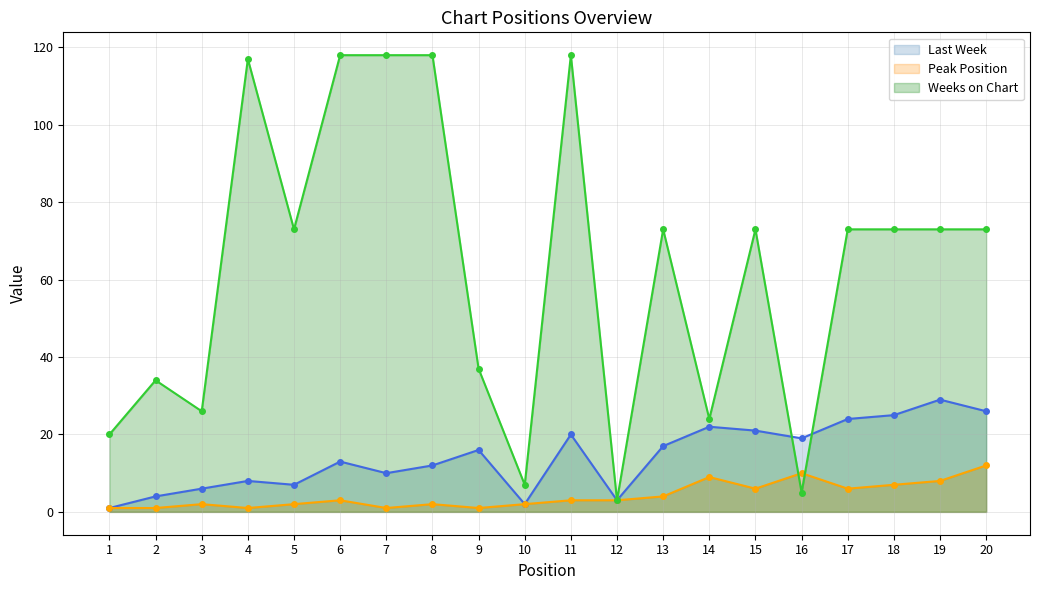

True or false: Last Week has more than 2 interior local peaks.

True